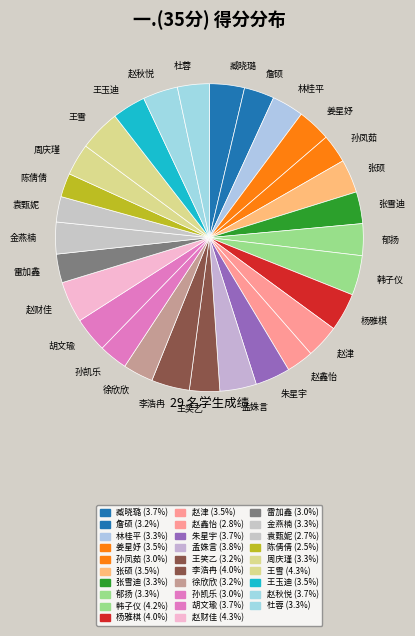

Between 陈倩倩 and 张雪迪, which is larger?

张雪迪